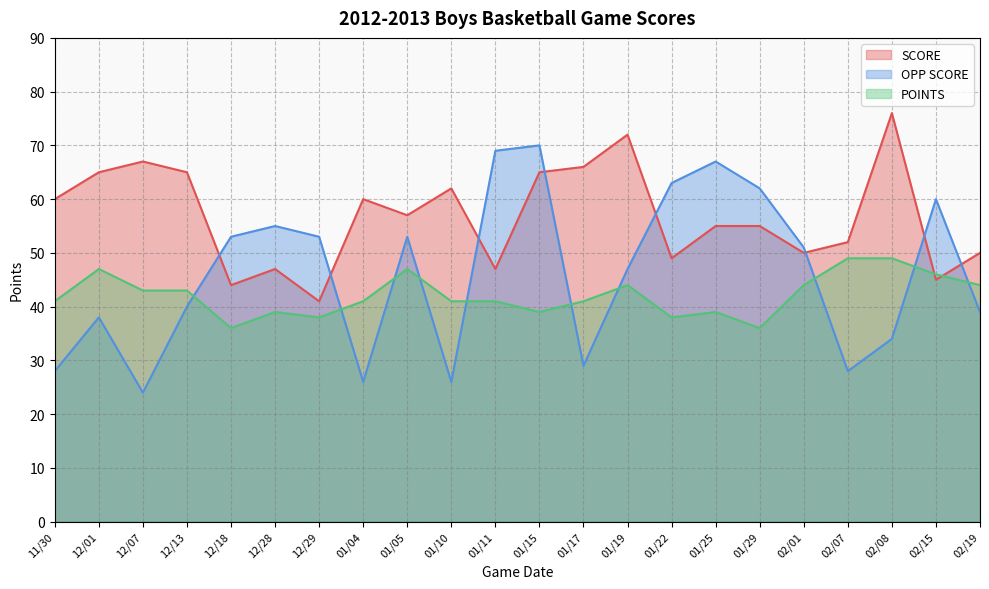

What is the minimum value for POINTS?

36